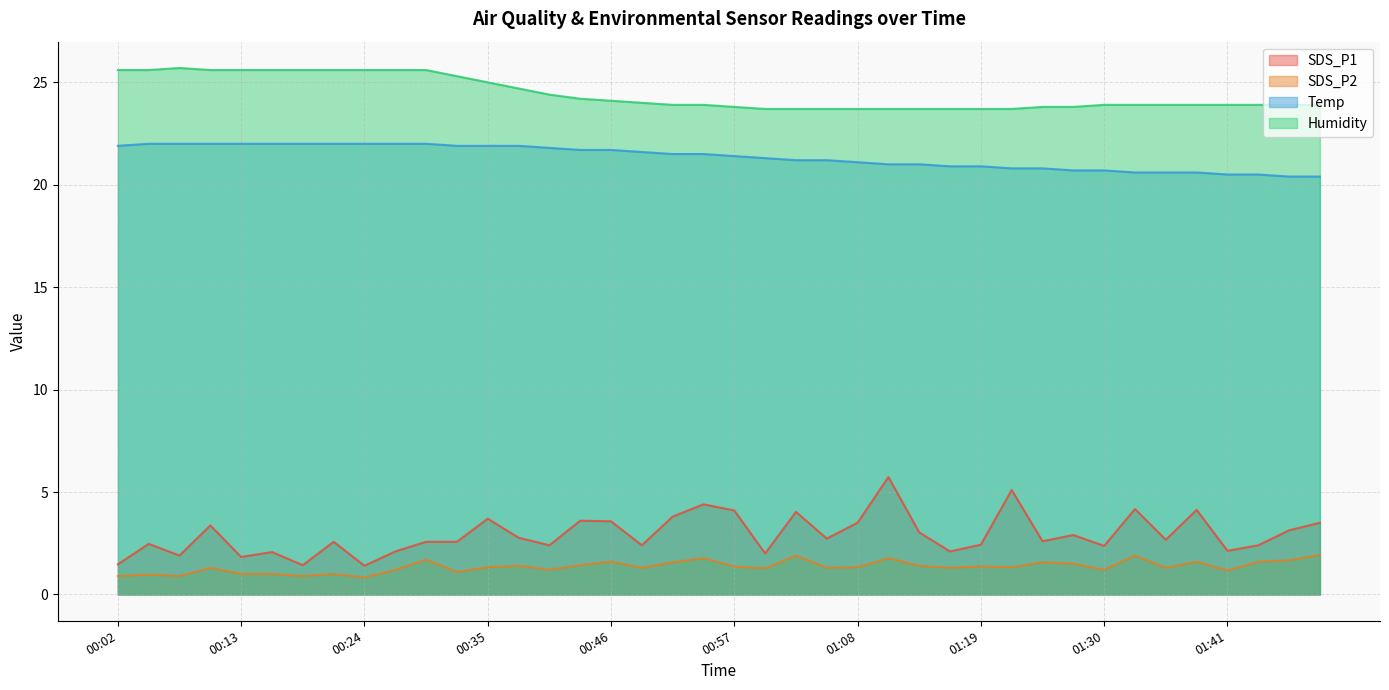

At which label does SDS_P2 first exceed 1?

00:10